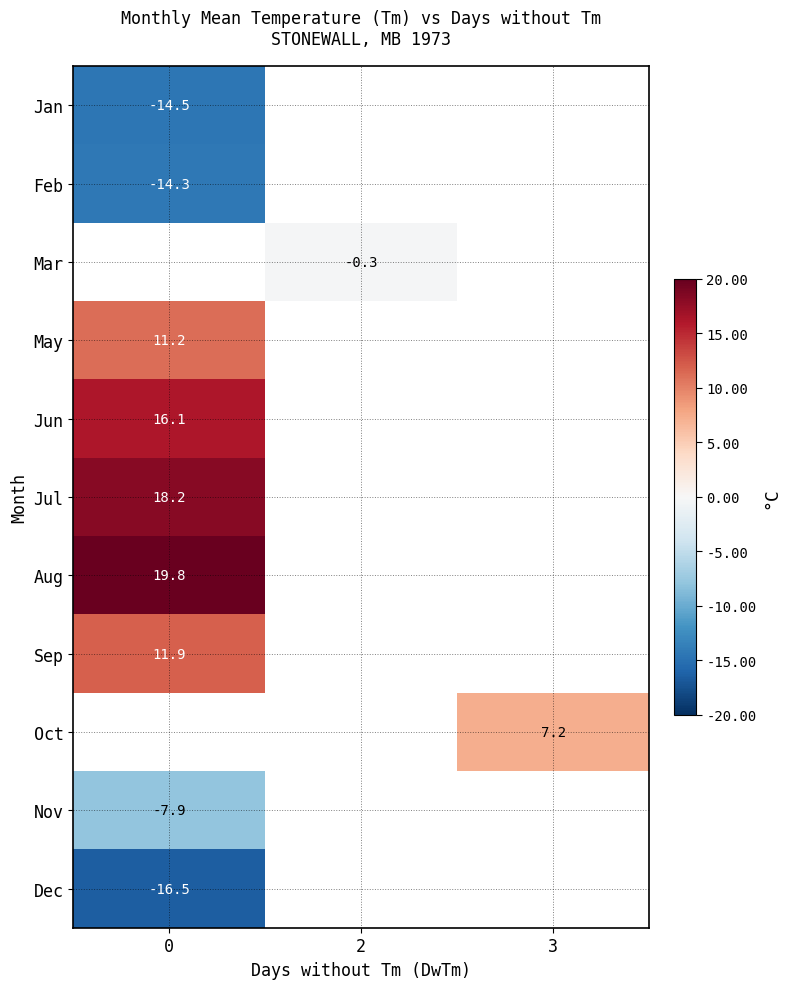

True or false: May has a value of 4.7 at 0.

False